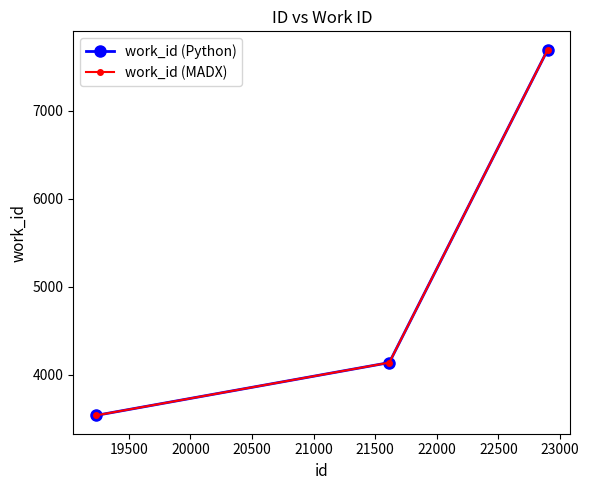

Does the chart have visible grid lines?

No